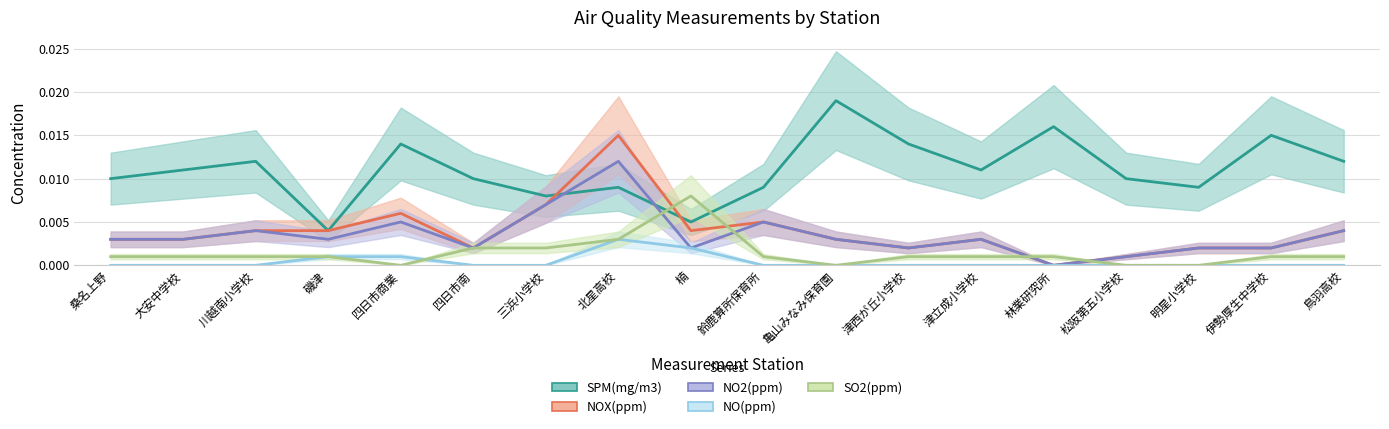

Between 四日市南 and 鈴鹿算所保育所, which series saw the biggest shift?

NOX(ppm)